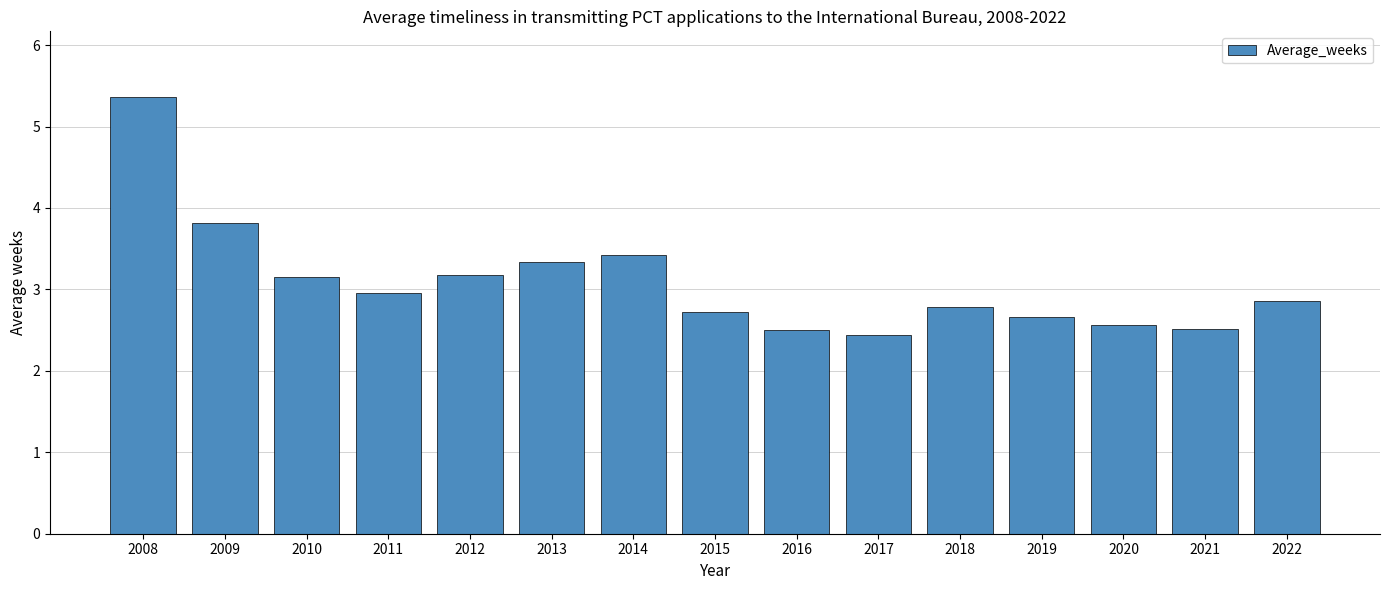

Is it true that the value at 2009 is 6.7?

False